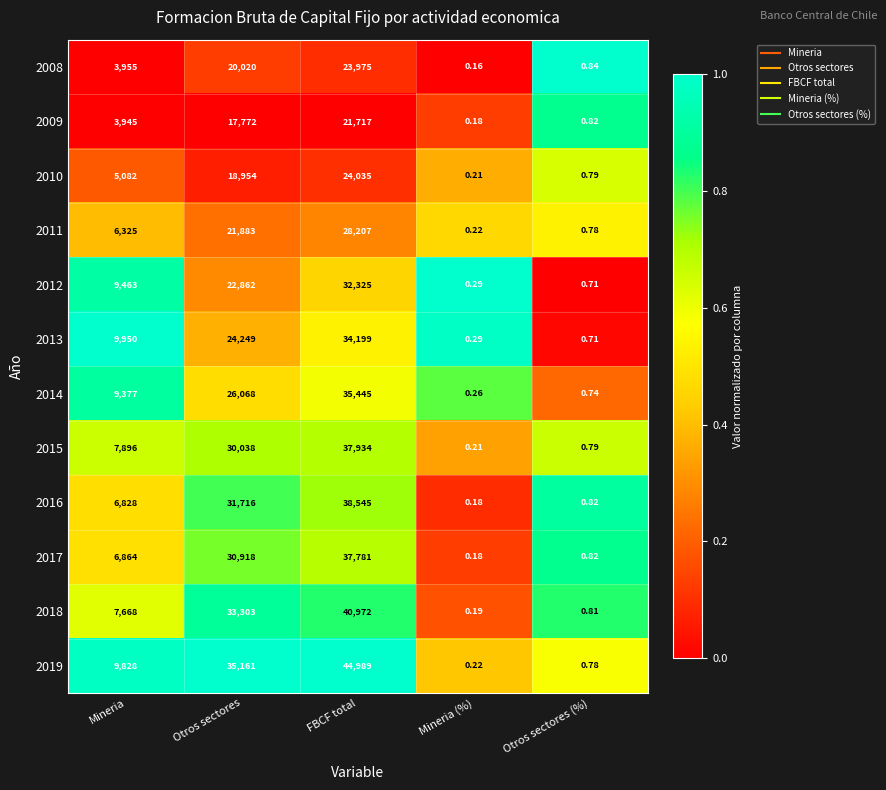

Count the number of data series in this chart.

12